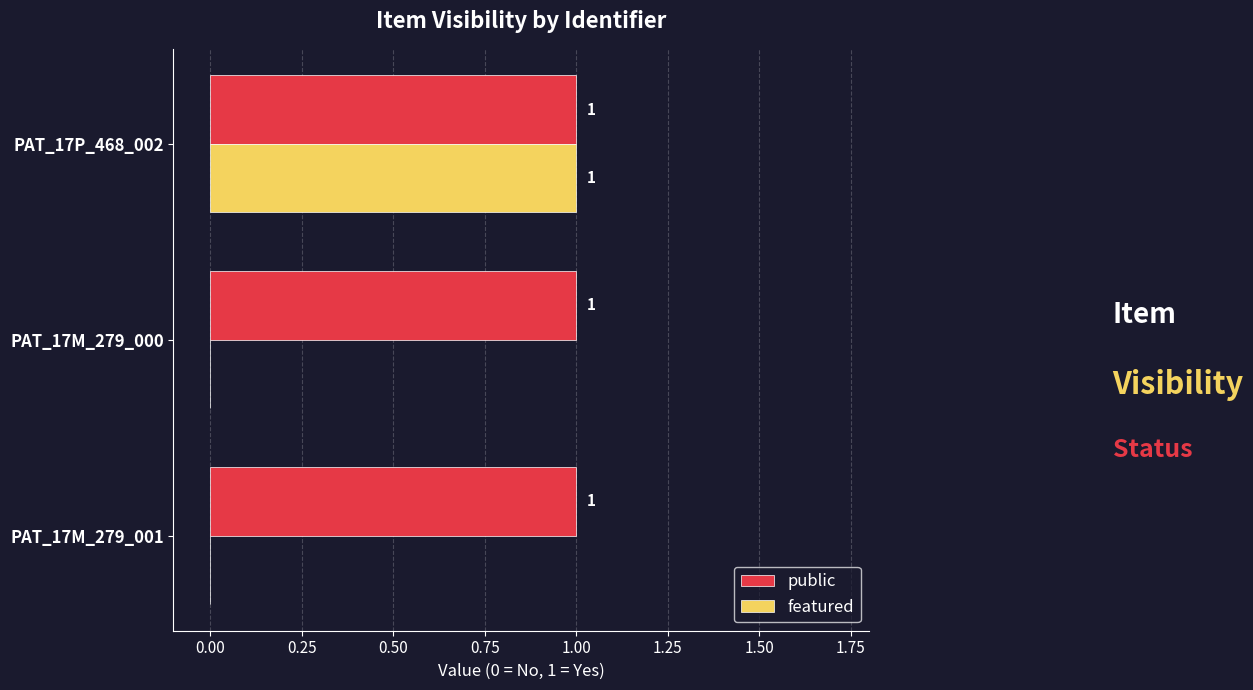

How many featured values are between 0 and 1?

3